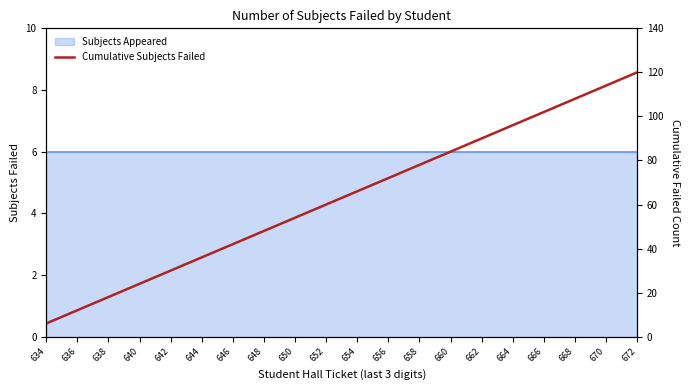

Rank the categories by value from lowest to highest.

634, 636, 638, 640, 642, 644, 646, 648, 650, 652, 654, 656, 658, 660, 662, 664, 666, 668, 670, 672